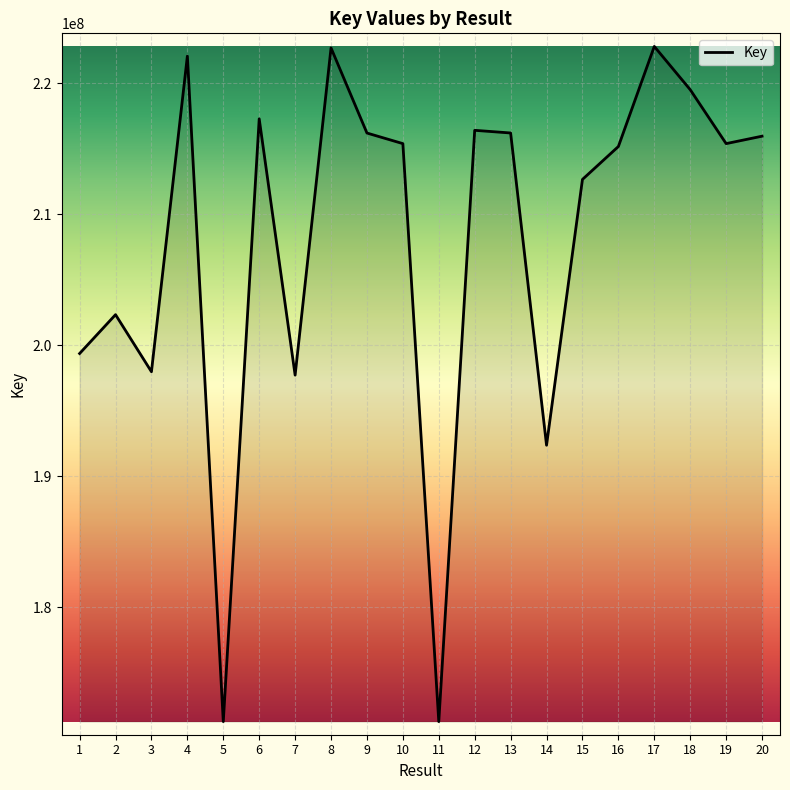

What is the average value?

207995524